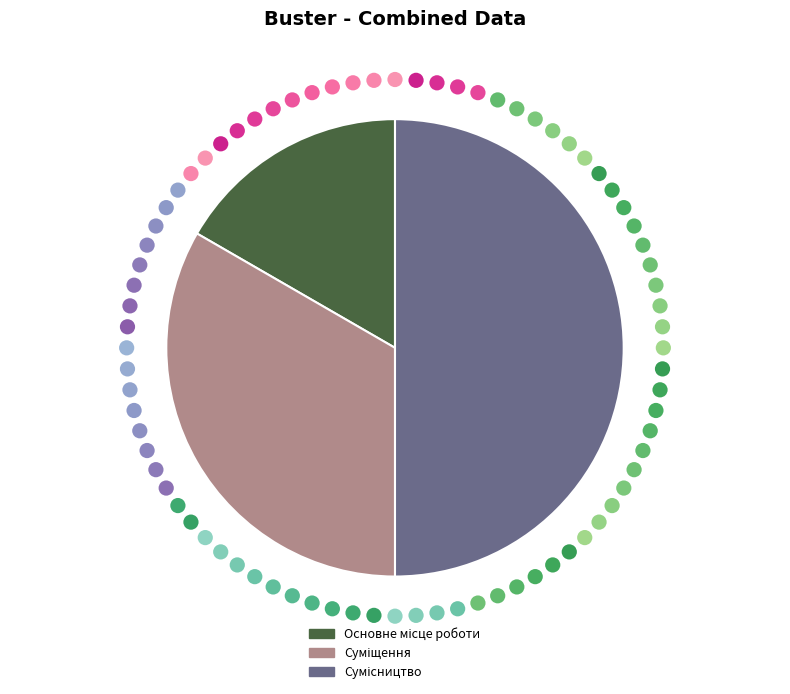

What is the change in value from Основне місце роботи to Суміщення?

+1